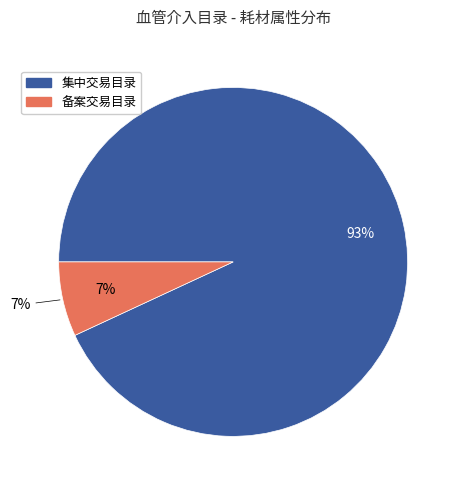

What is the largest slice in the pie chart?

集中交易目录